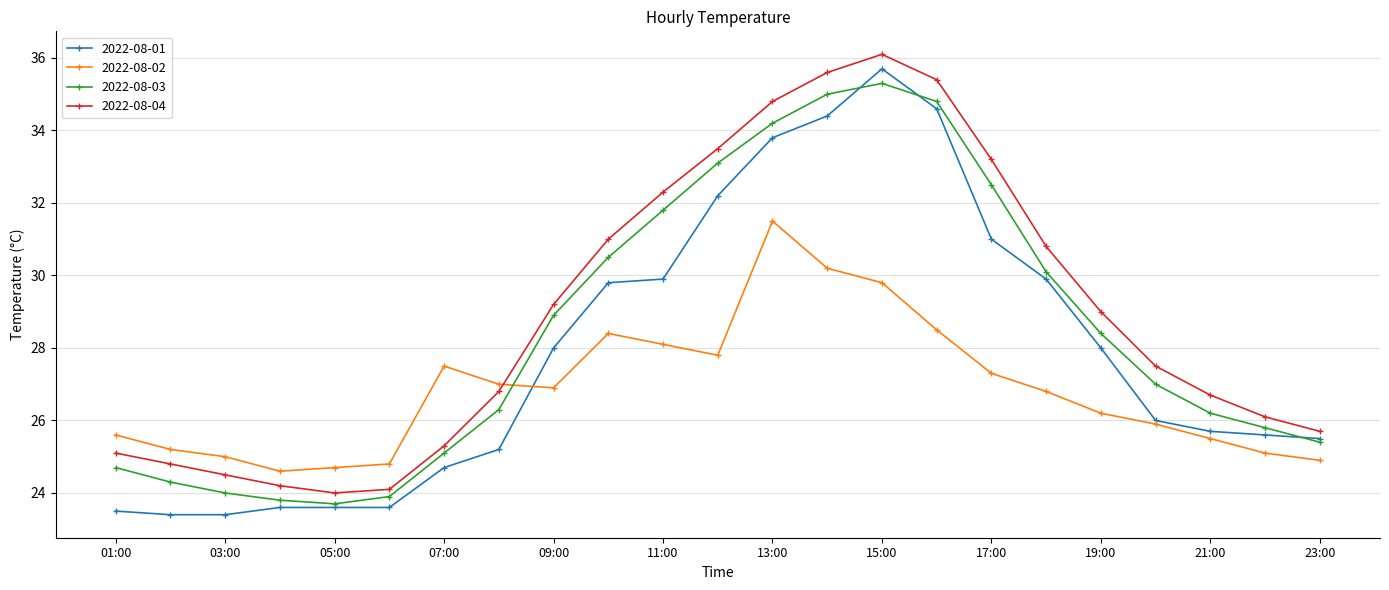

What is the minimum value shown in the chart?

23.4